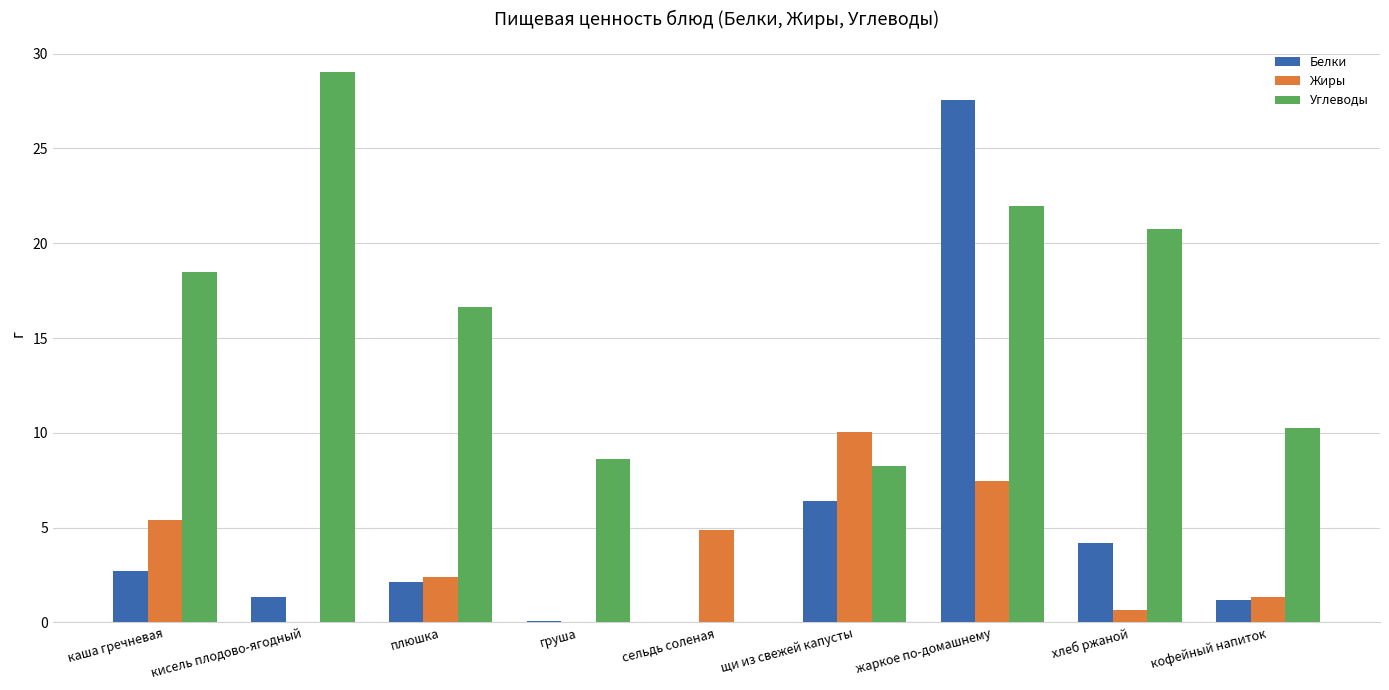

At which label does Белки reach its peak?

жаркое по-домашнему